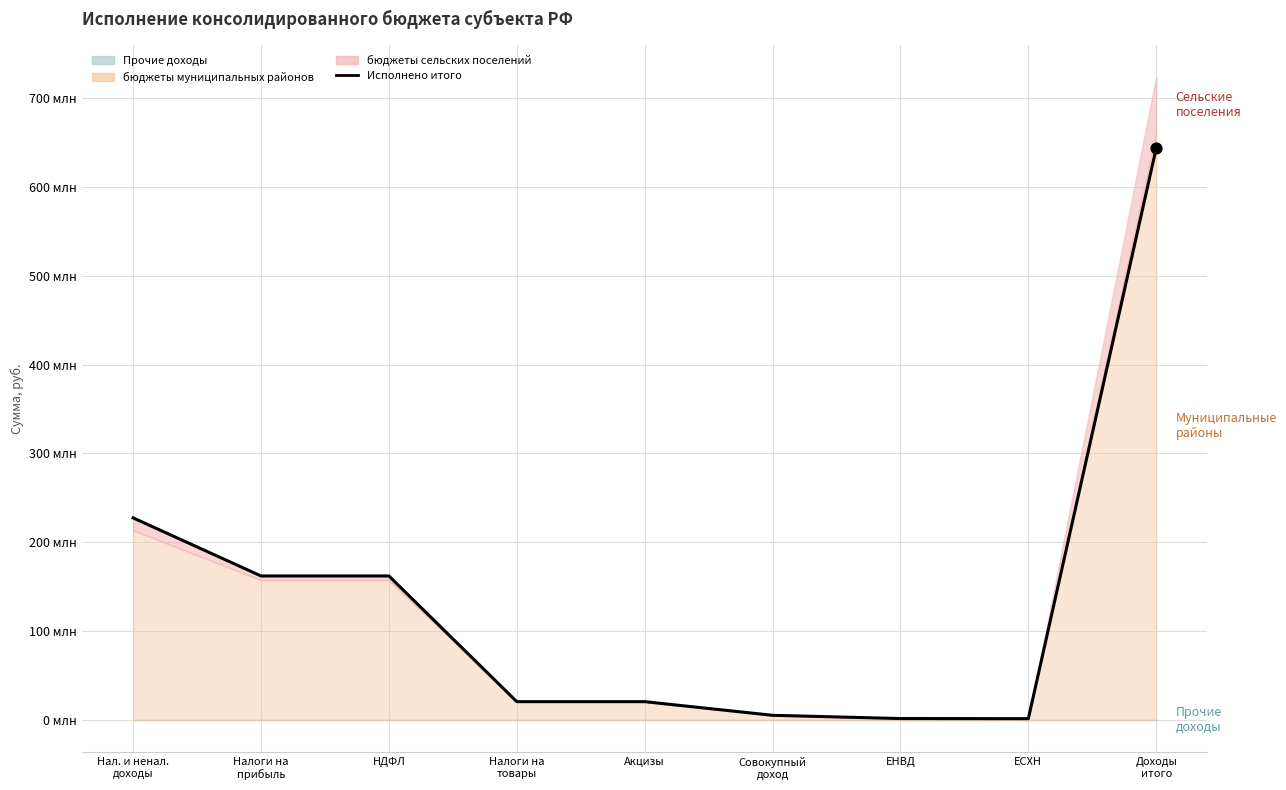

Which has a higher value, Доходы
итого or НДФЛ?

Доходы
итого